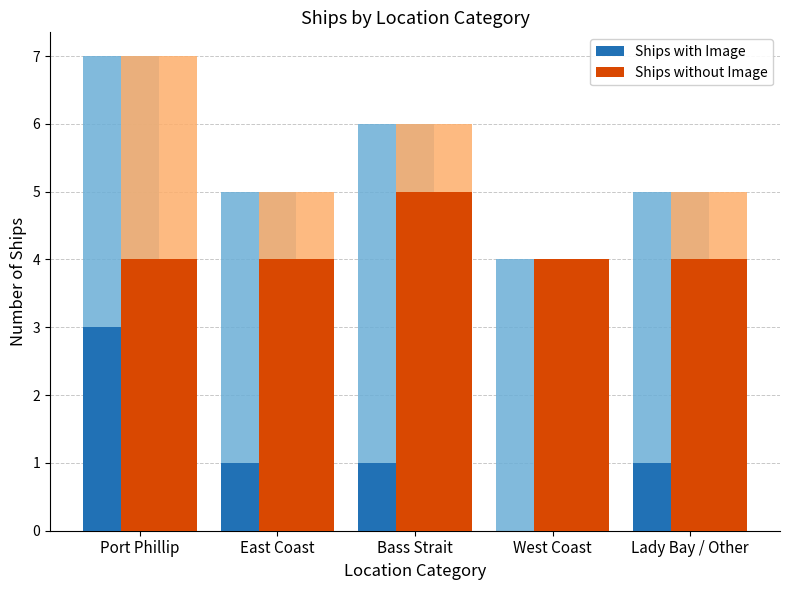

What is the sum of all Ships without Image values?

21